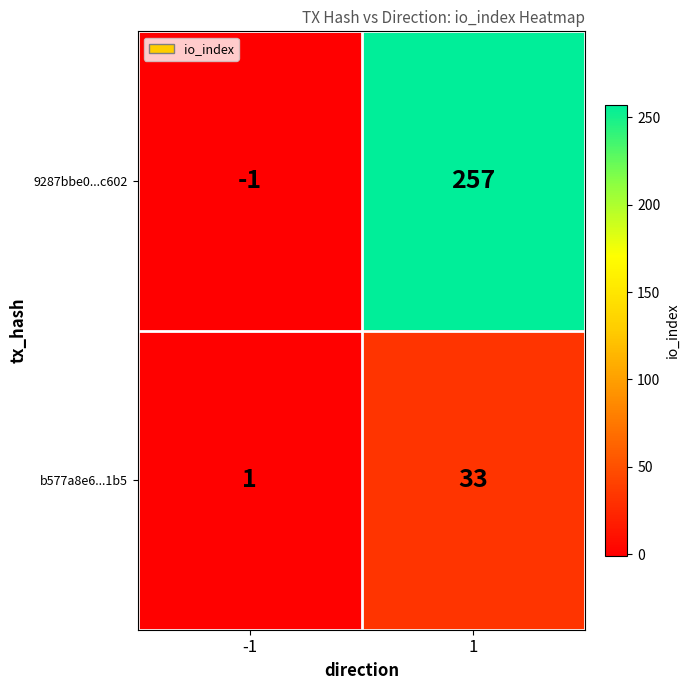

What is the difference between the maximum and minimum values in the b577a8e6...1b5 series?

32